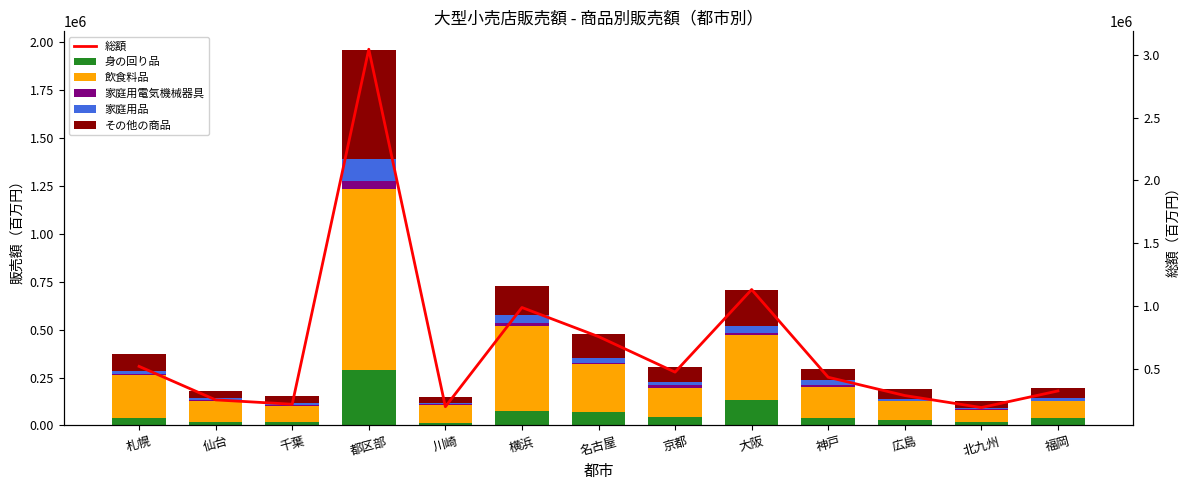

At 札幌, list the series in order from smallest to largest.

家庭用電気機械器具, 家庭用品, 身の回り品, その他の商品, 飲食料品, 総額